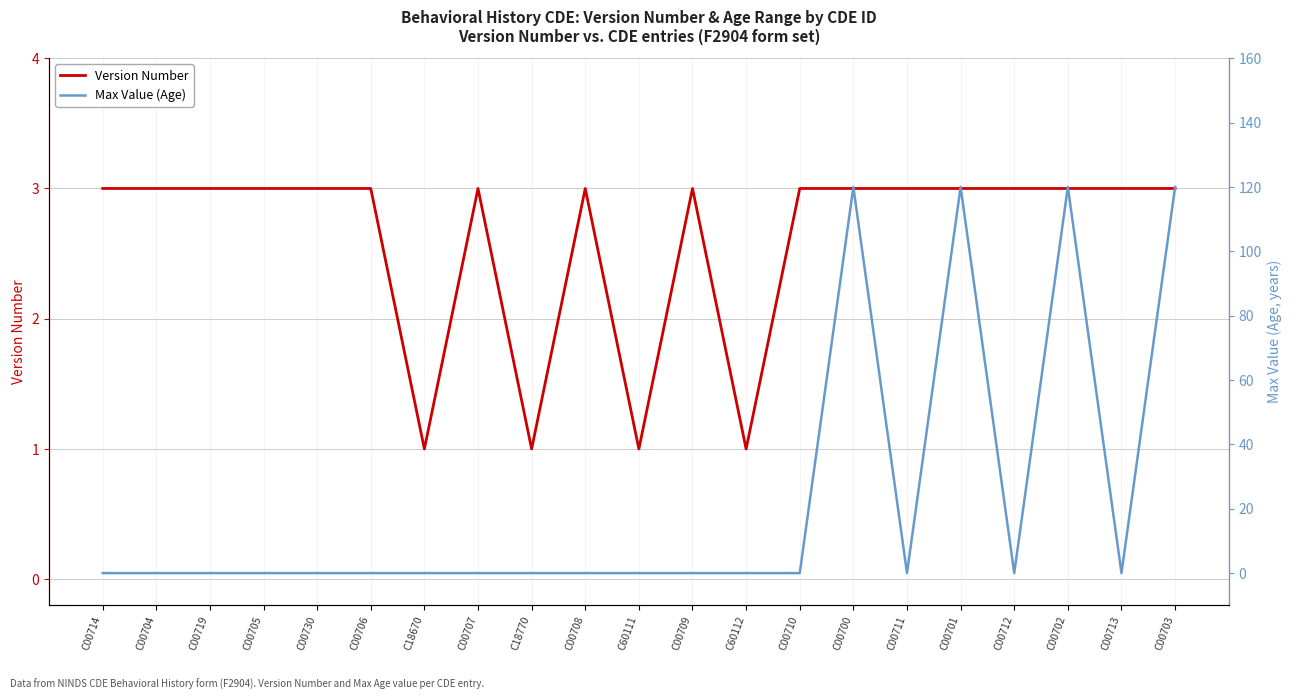

How many times do Max Value (Age) and Version Number cross each other?

7